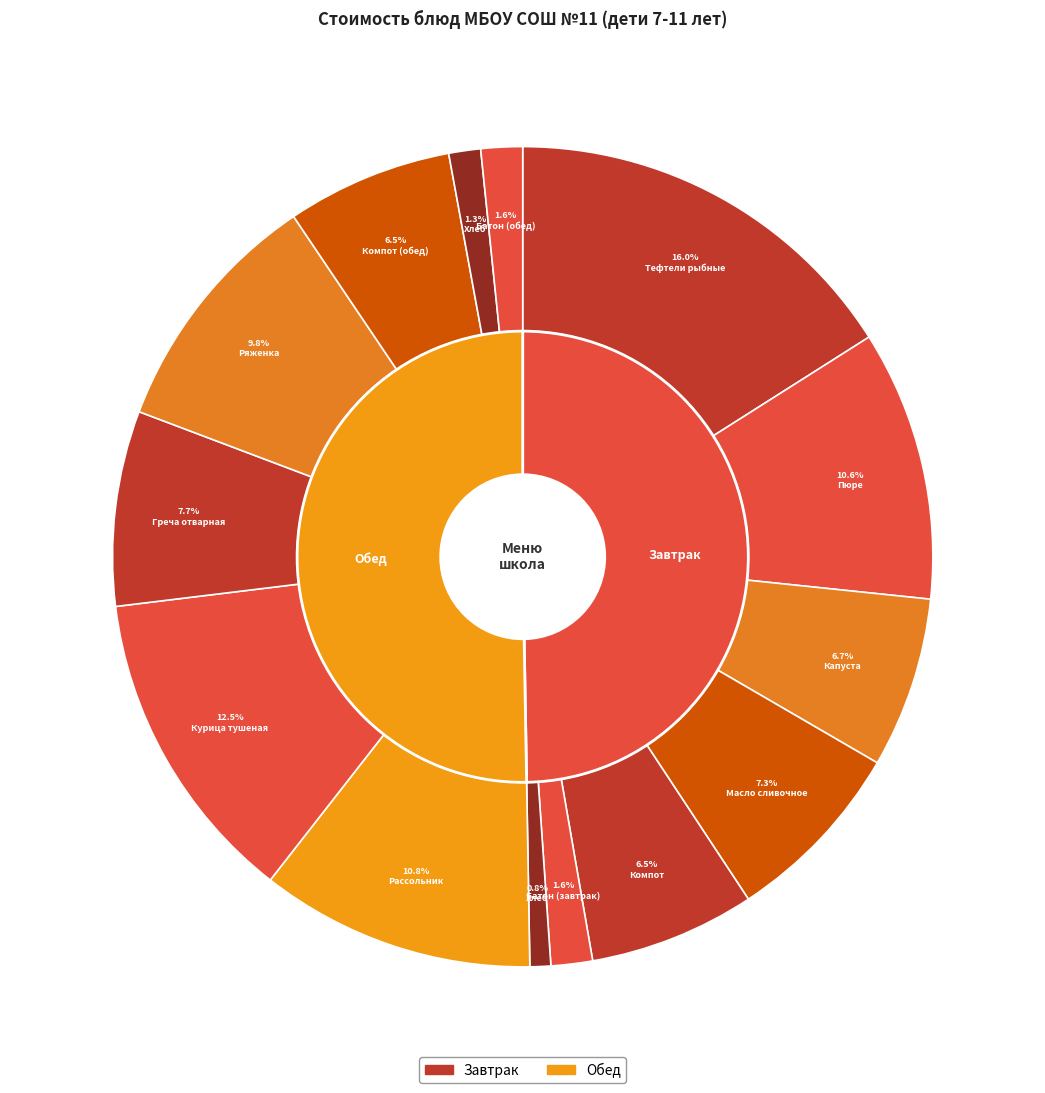

Which slice is the smallest?

Хлеб ржаной (завтрак)